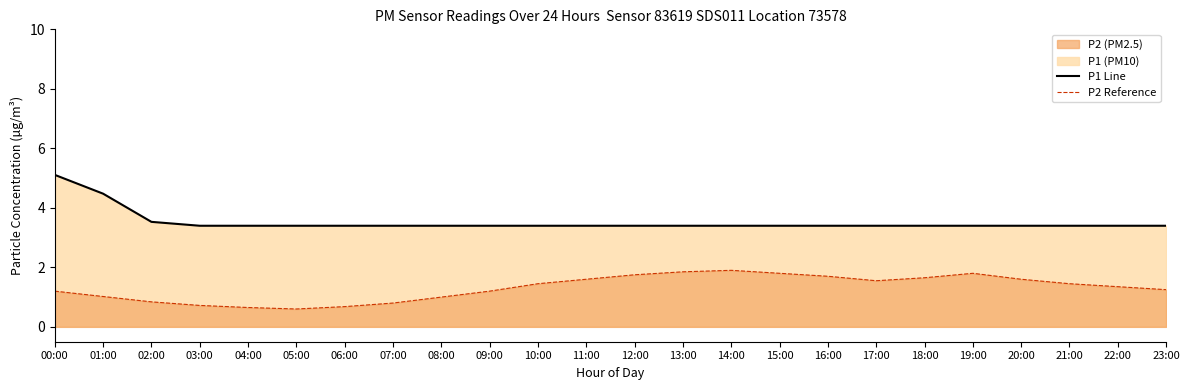

True or false: P1 Scenario Line has more than 1 interior local peaks.

False